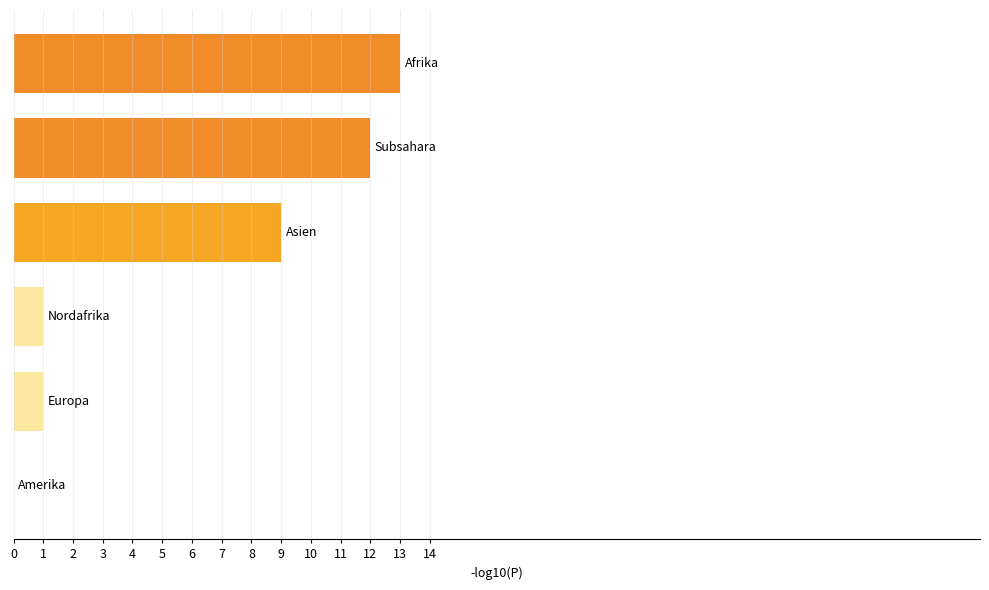

What is the sum of all values?

36